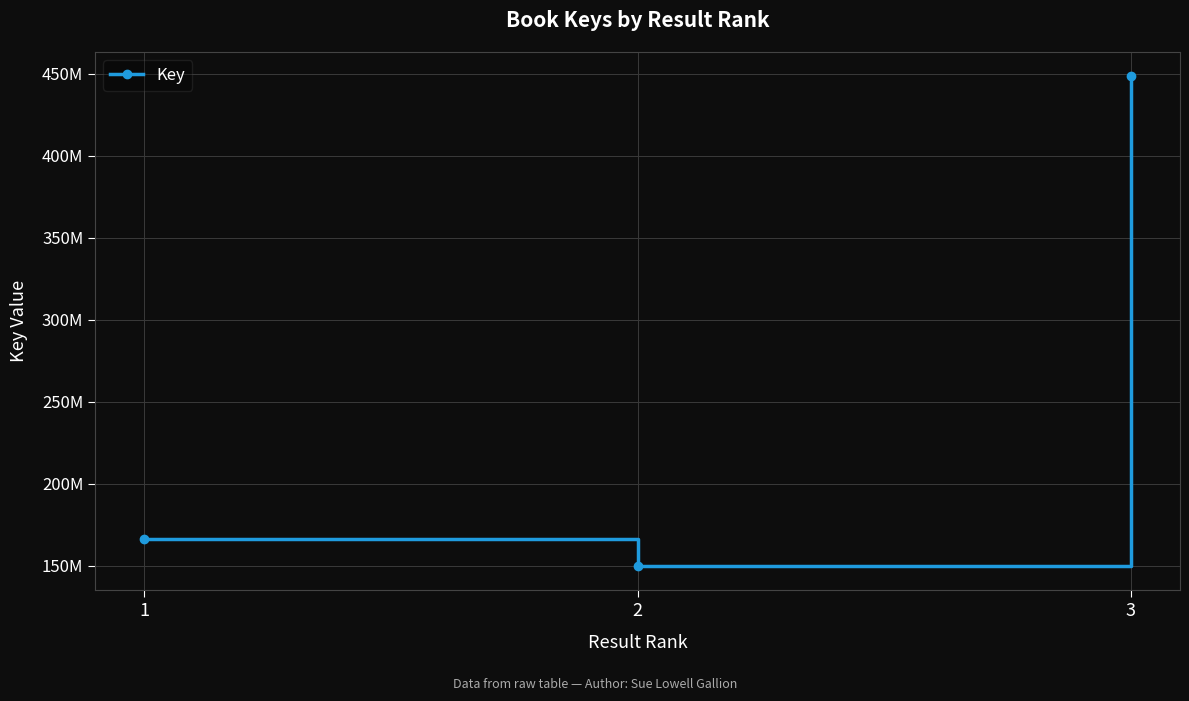

Reading left to right, list all the values displayed in this chart.

1=166232075	2=149925248	3=448312195